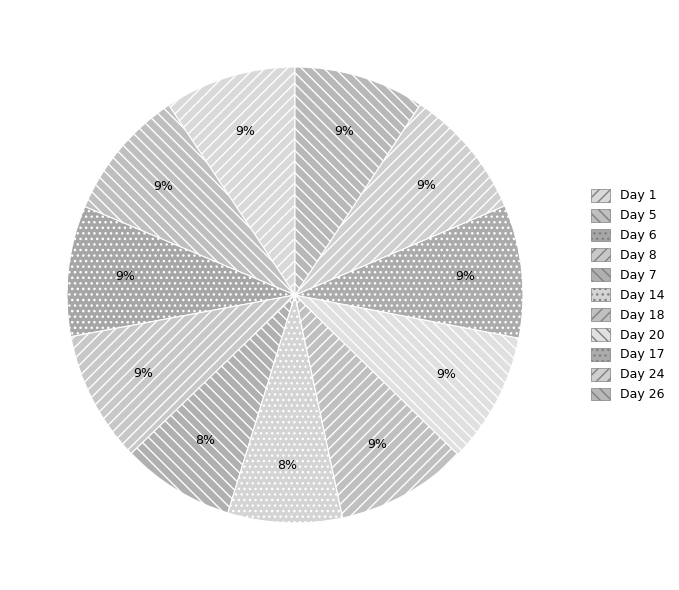

Is there a majority slice in this chart?

No